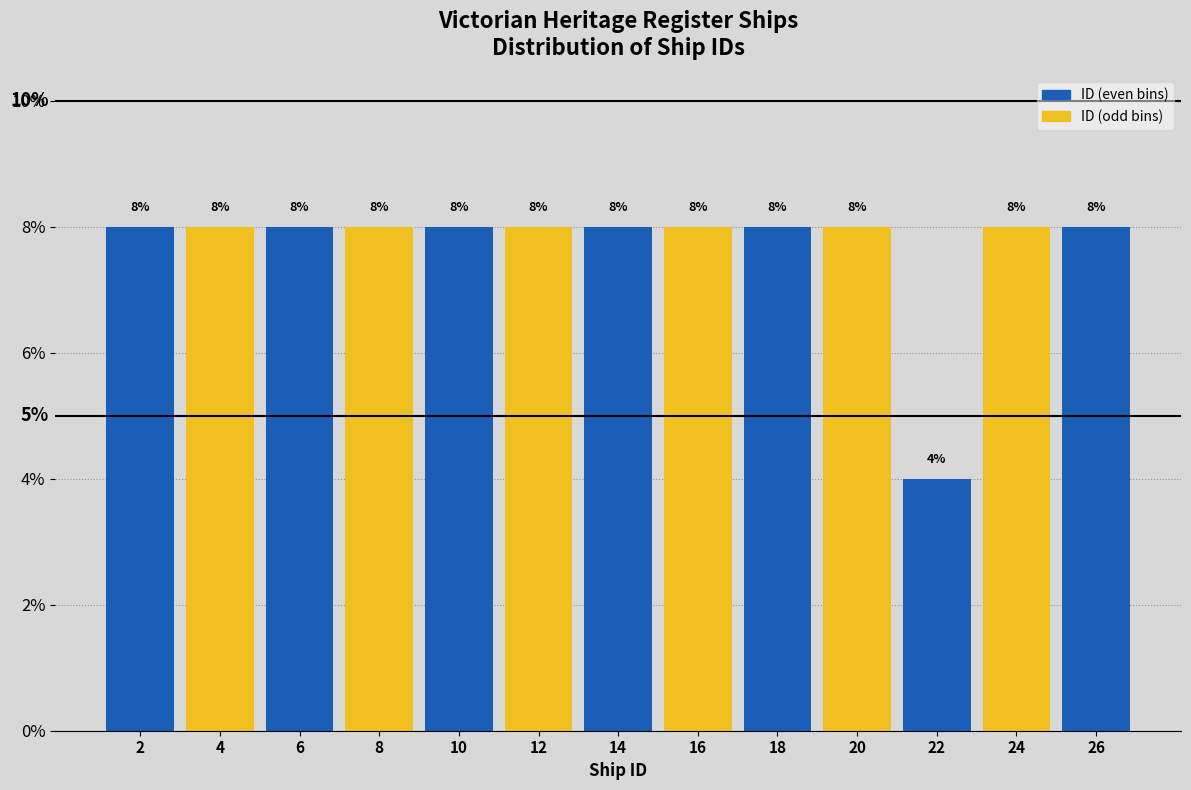

Reading right to left, list all the values displayed in this chart.

26=8	24=8	22=4	20=8	18=8	16=8	14=8	12=8	10=8	8=8	6=8	4=8	2=8